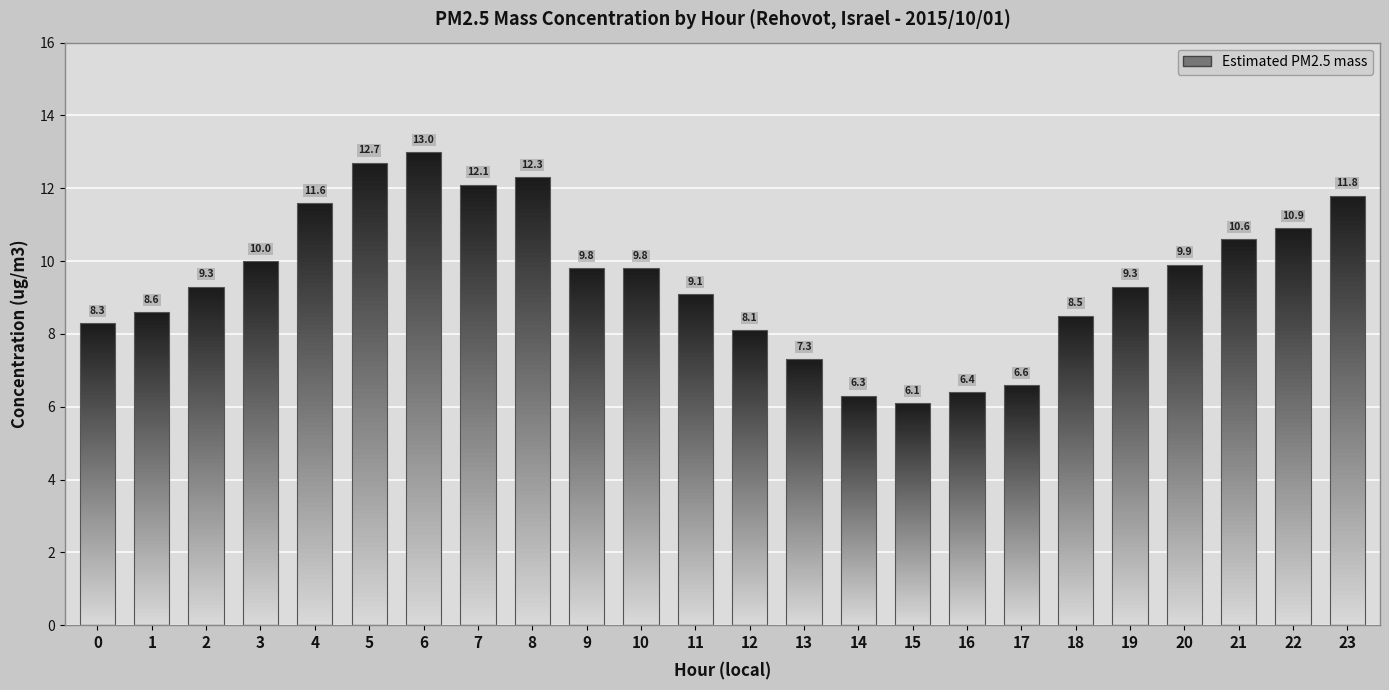

Are the bars horizontal?

No